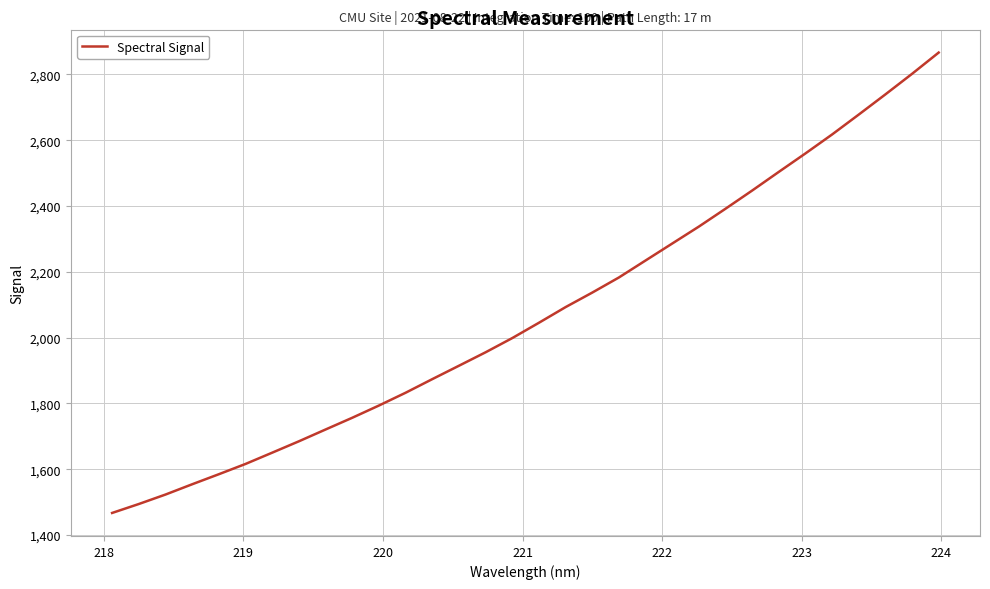

What is the maximum value shown in the chart?

2866.5